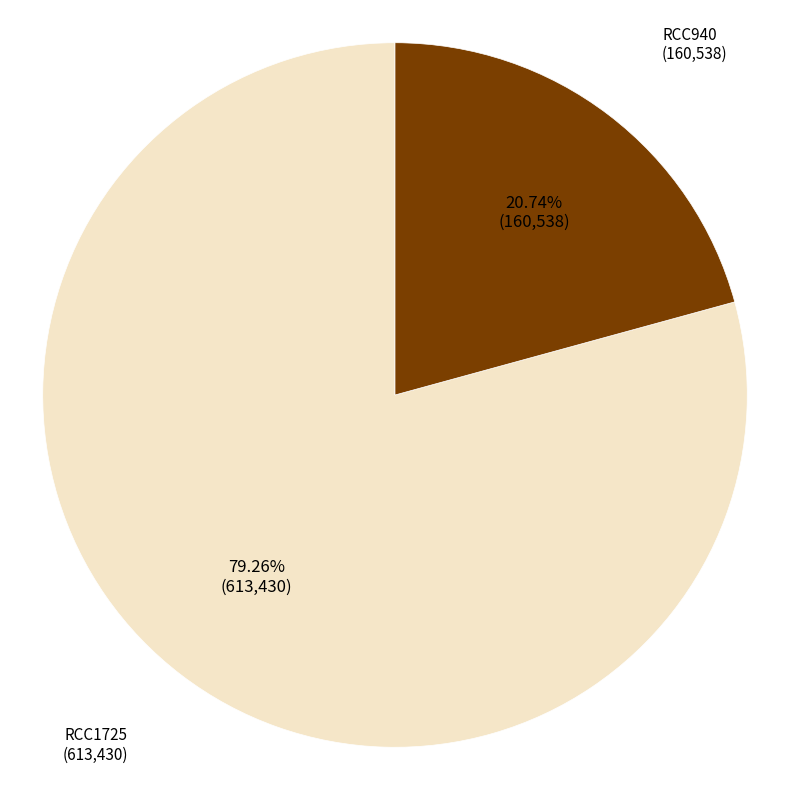

Rank the categories by value from highest to lowest.

RCC1725, RCC940